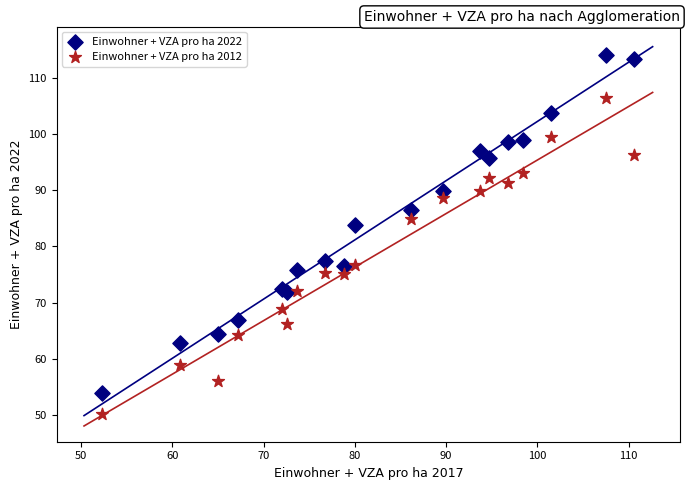

Which series has the largest Y range (max minus min)?

Einwohner + VZA pro ha 2022